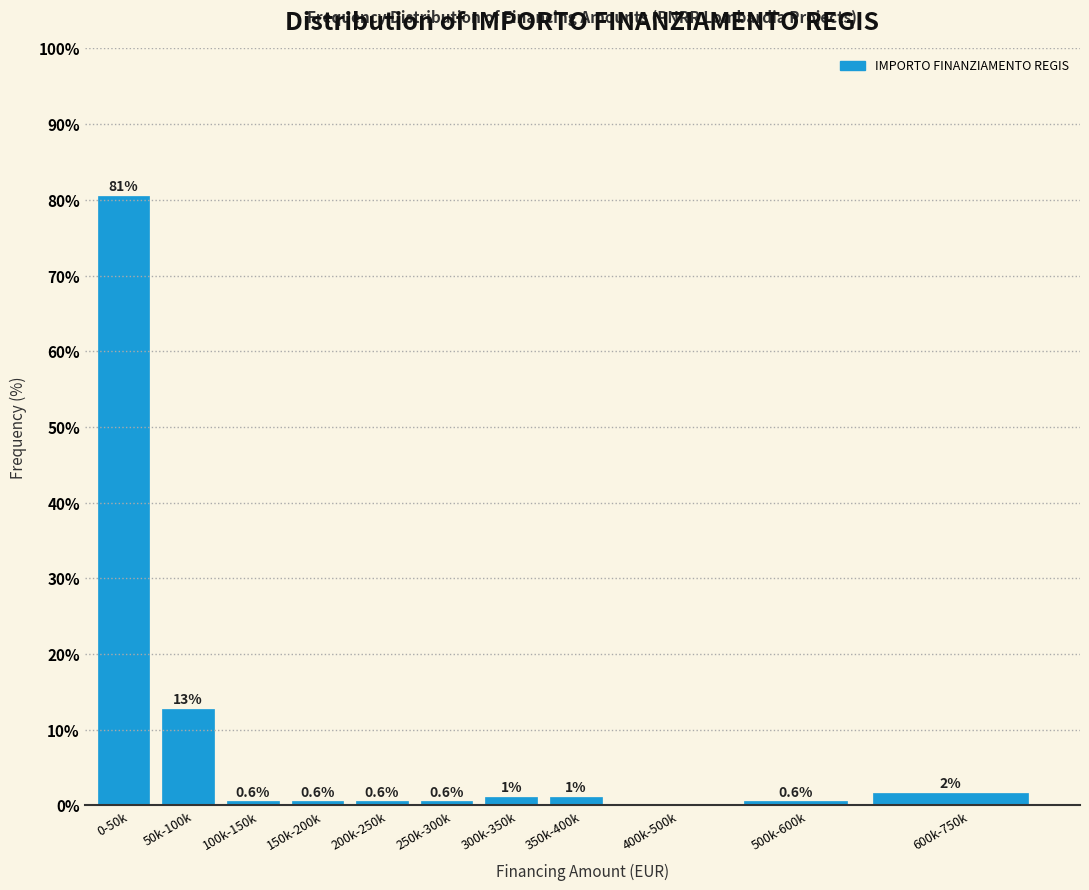

Which category has the highest value across all series?

0-50k